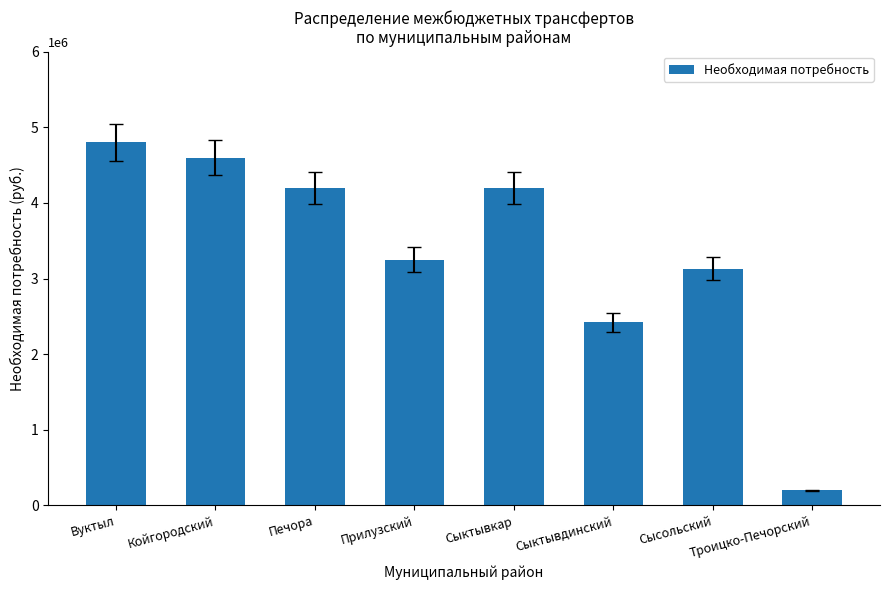

Between Печора and Сыктывдинский, which is larger?

Печора